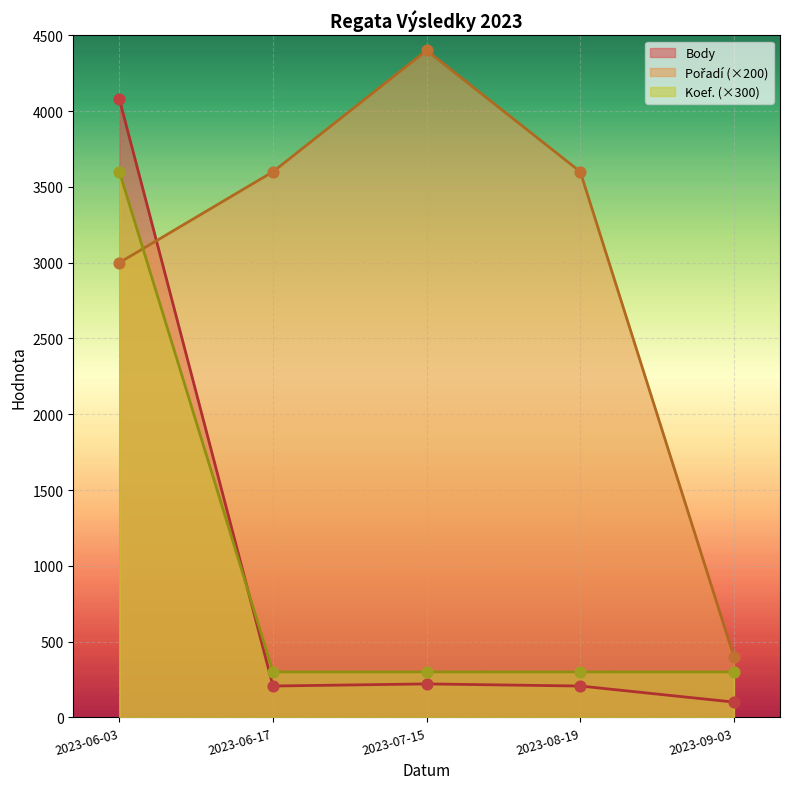

Which series contains the lowest Y value?

Body